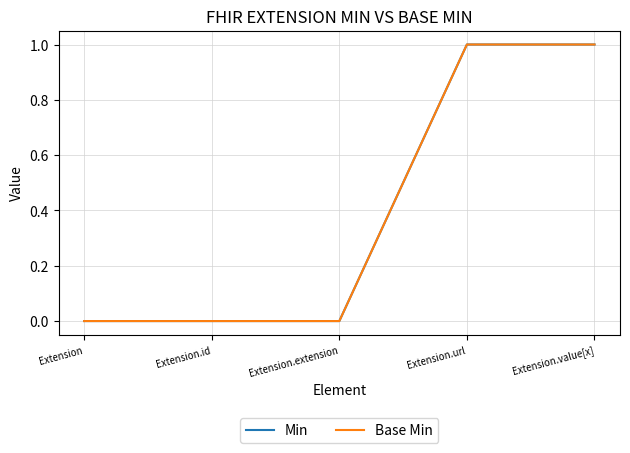

True or false: Min and Base Min cross at least once.

False